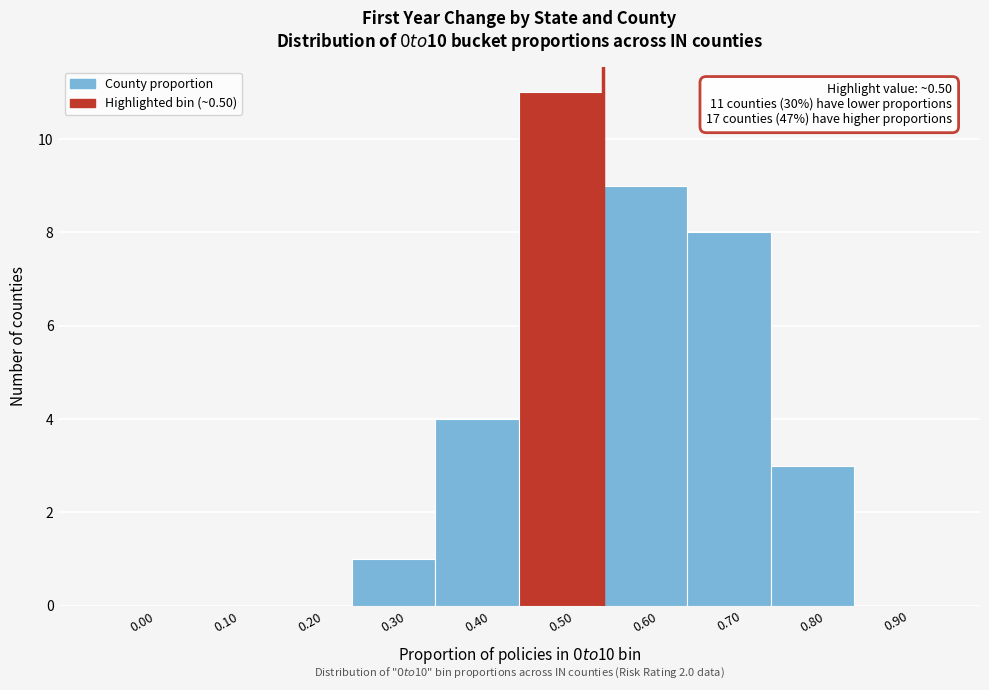

Which range on the x-axis has the tallest bar?

0.45 to 0.55